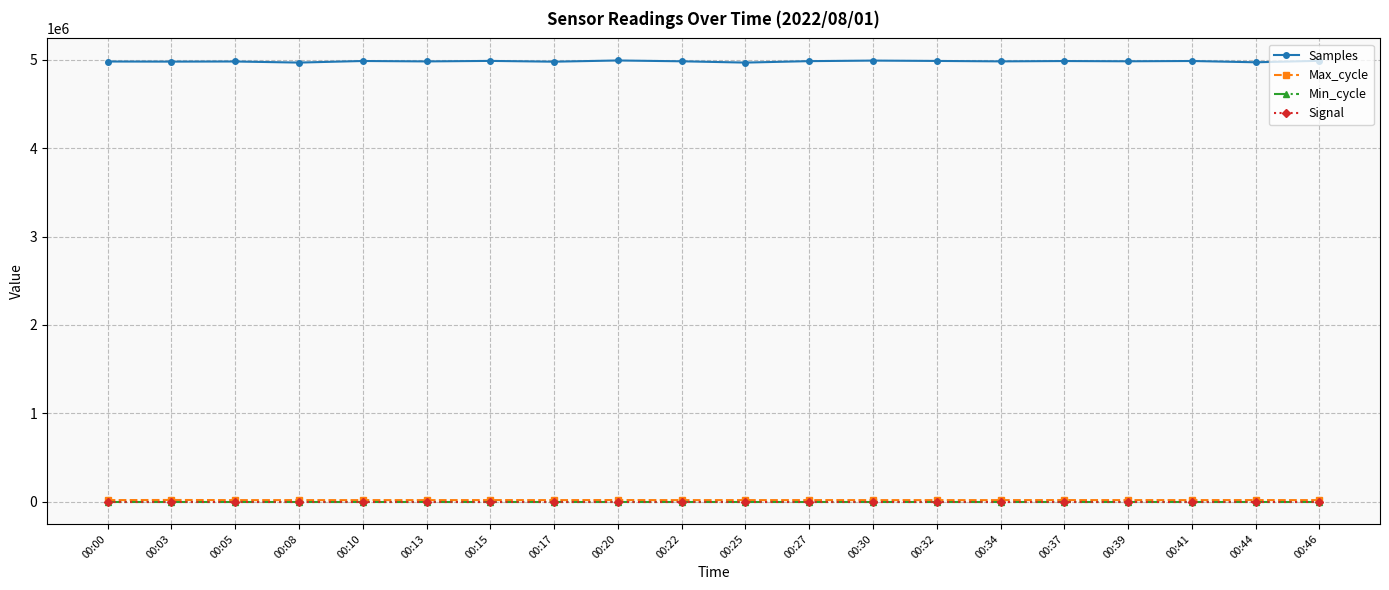

Which series has the widest spread of values?

Samples